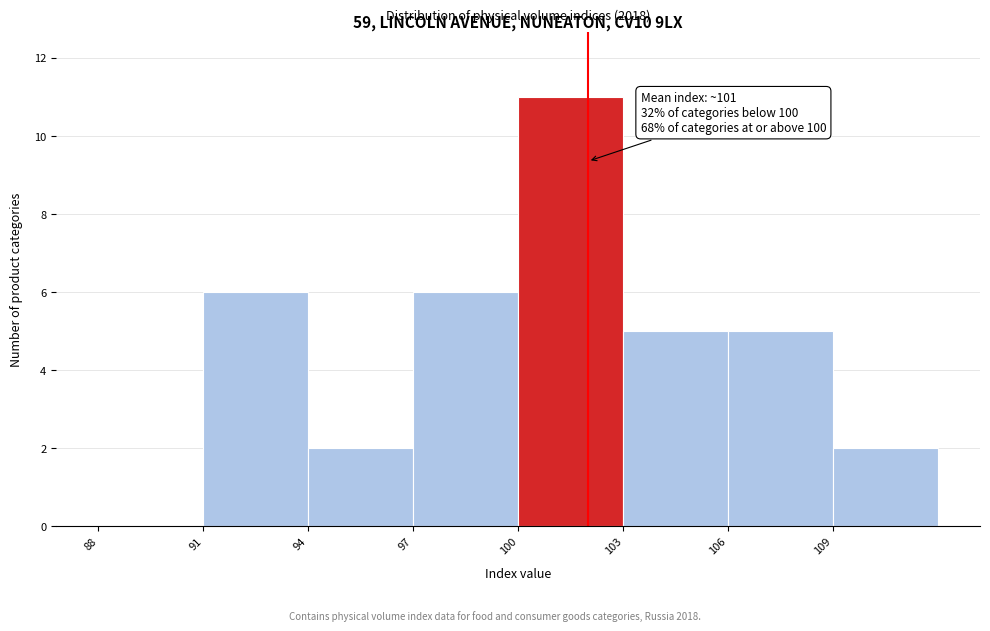

Over which range of the x-axis is the bar tallest?

100 to 103